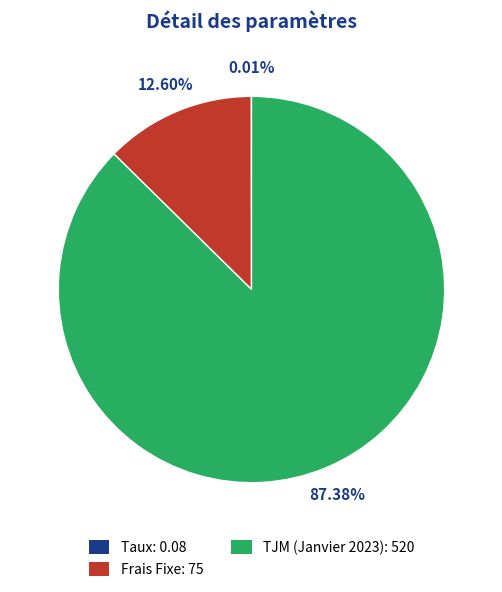

To the nearest percent, what percentage of the pie is Frais Fixe?

13%